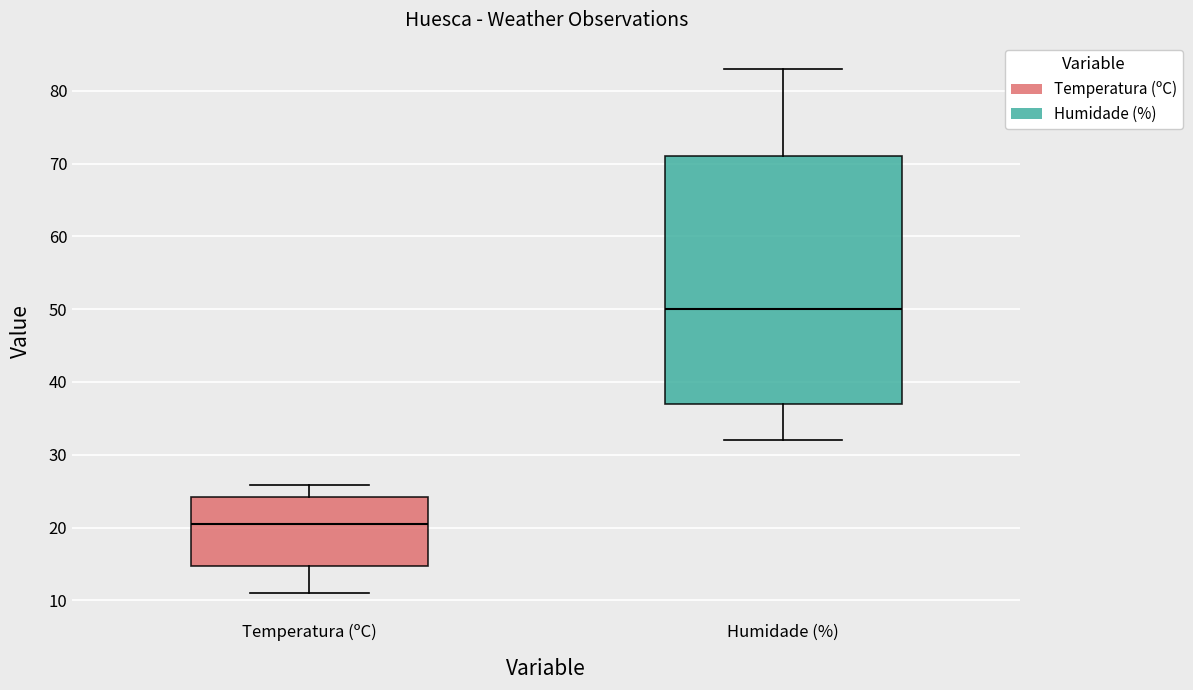

Reading left to right, read every box against the y-axis: the position of its median line, the range the box covers, and the ends of its whiskers. The values are not printed on the chart, so give them approximately, as read against the axis.

Temperatura (ºC): median 21, box 15 to 24, whiskers 11 to 26
Humidade (%): median 50, box 37 to 71, whiskers 32 to 83